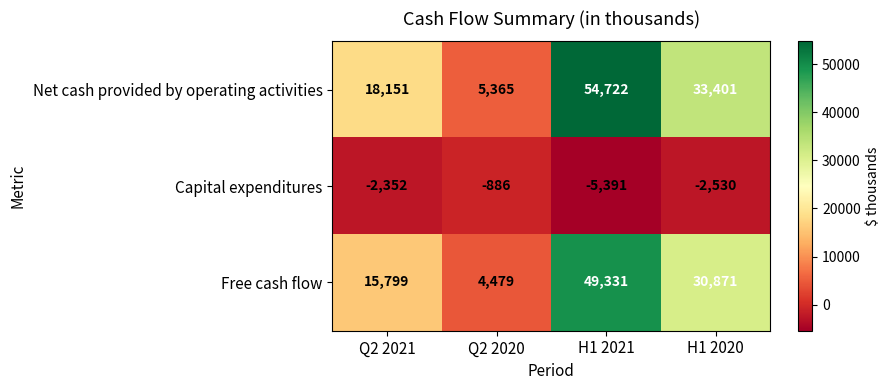

Which series has the widest spread of values?

Net cash provided by operating activities